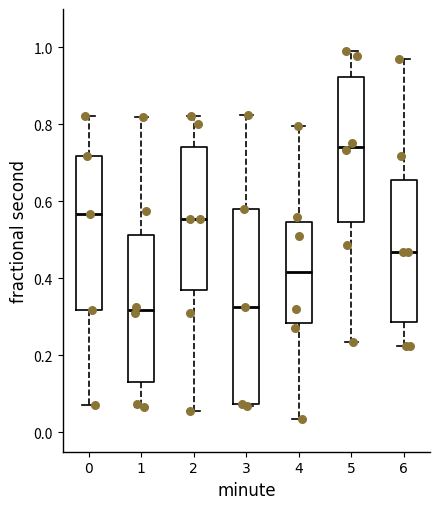

Where is the lower edge of the box at x = 1 on the y-axis? The values are not printed on the chart, so give them approximately, as read against the axis.

0.14